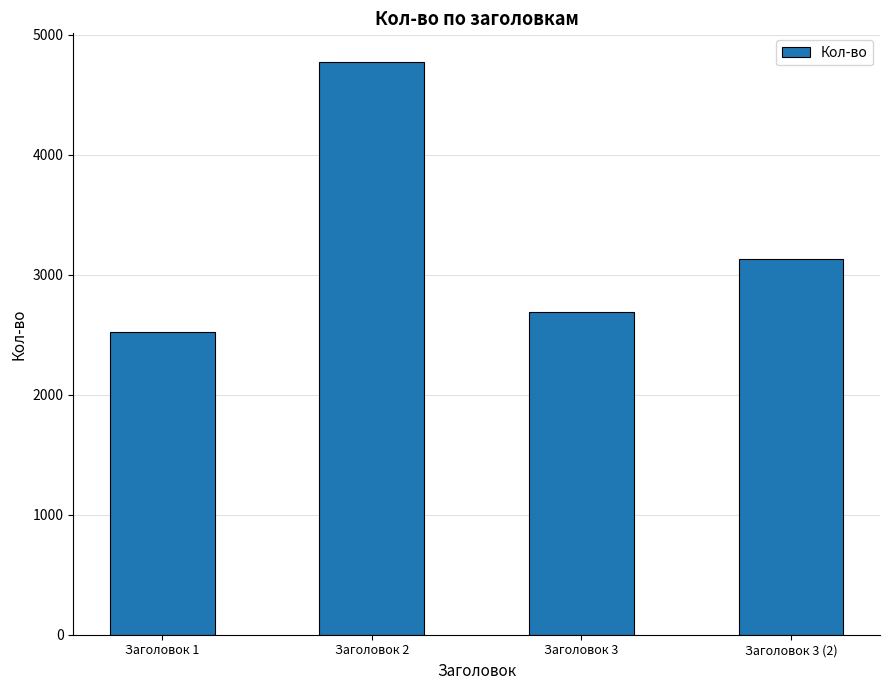

How many bars are there in total?

4